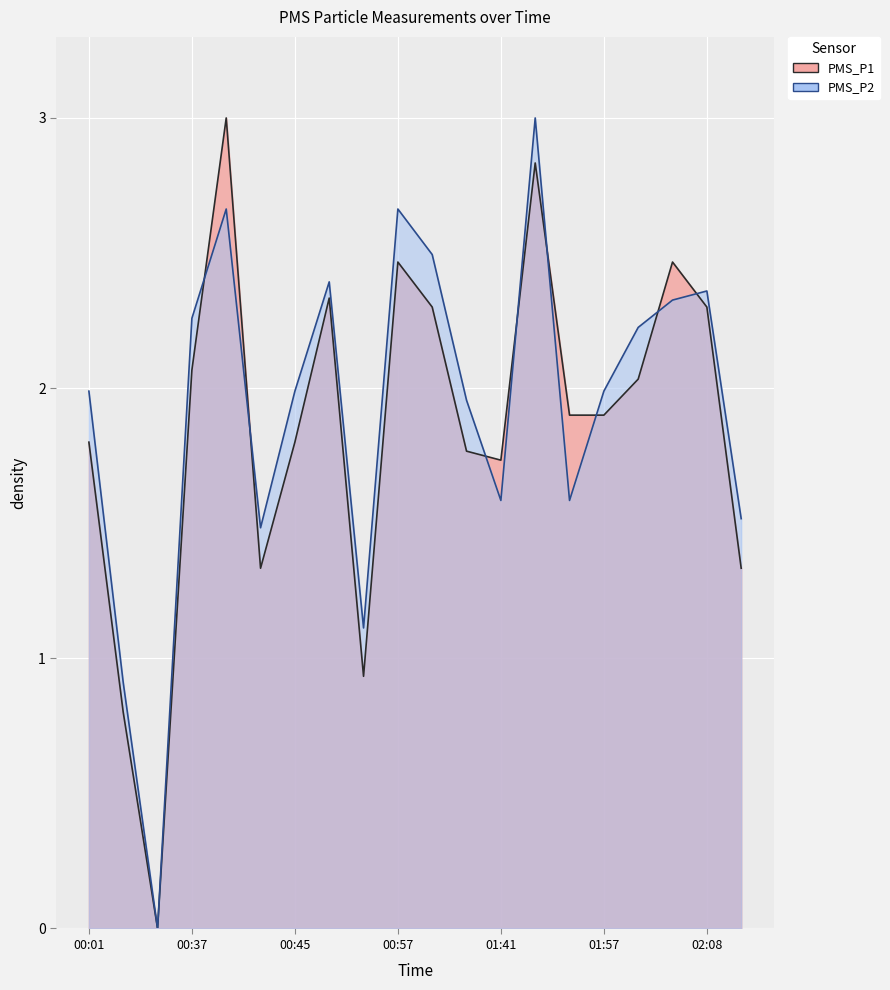

How many interior local peaks does the PMS_P2 series have?

5